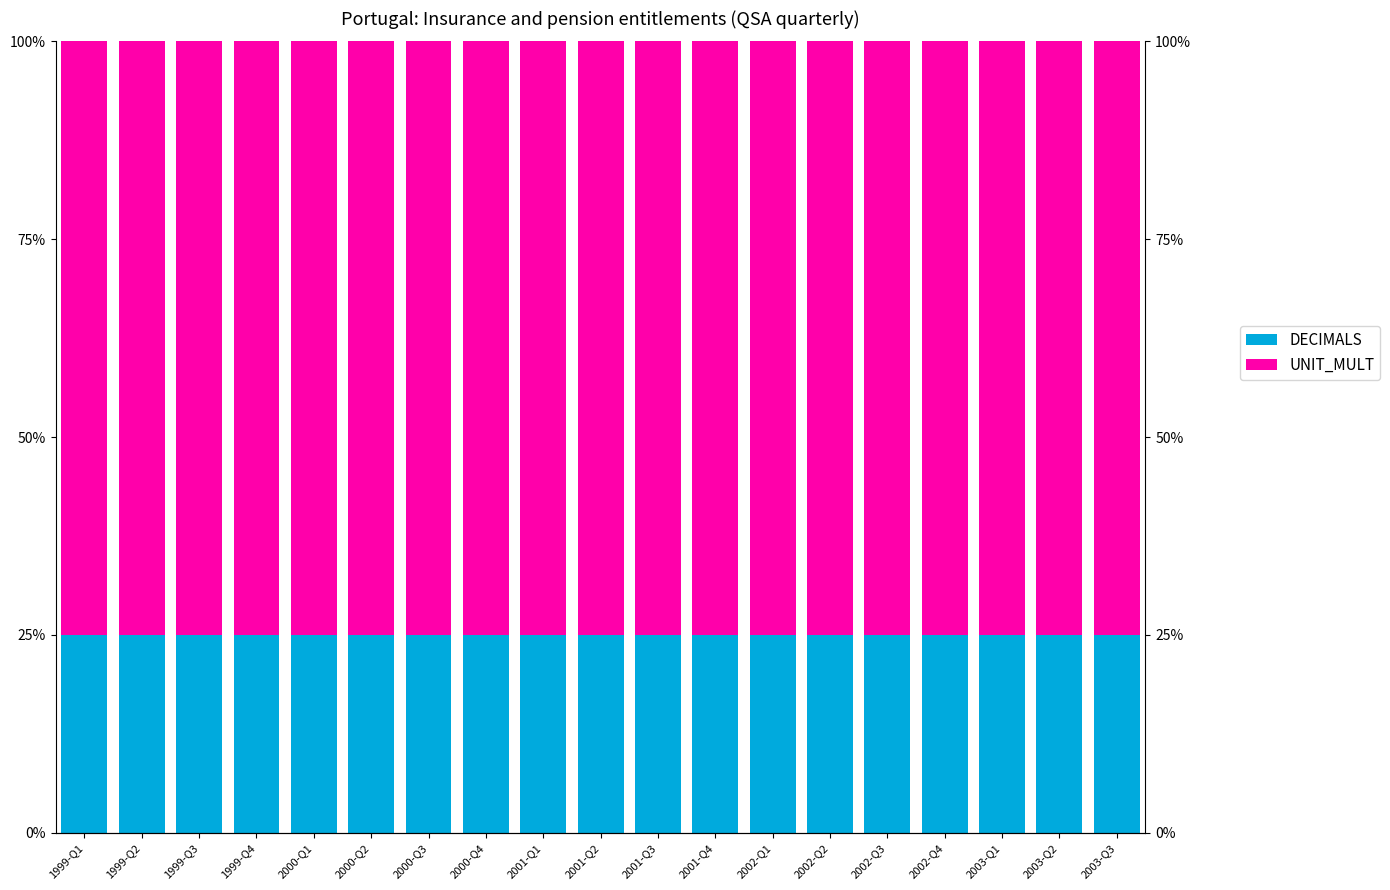

List the series in order of their overall mean, lowest first.

DECIMALS, UNIT_MULT